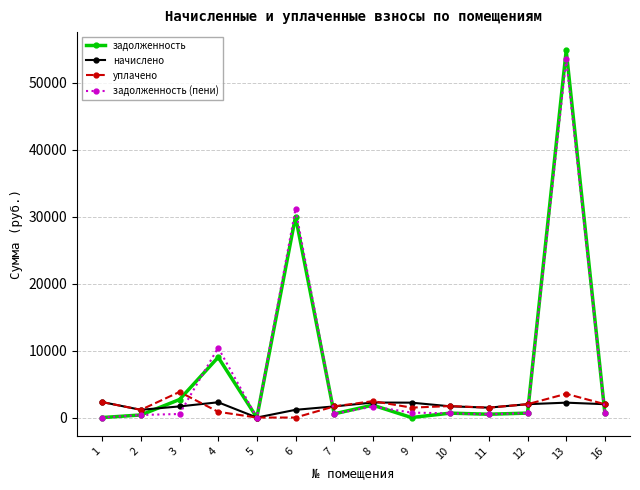

What is the total value across all series at 6?

62357.8